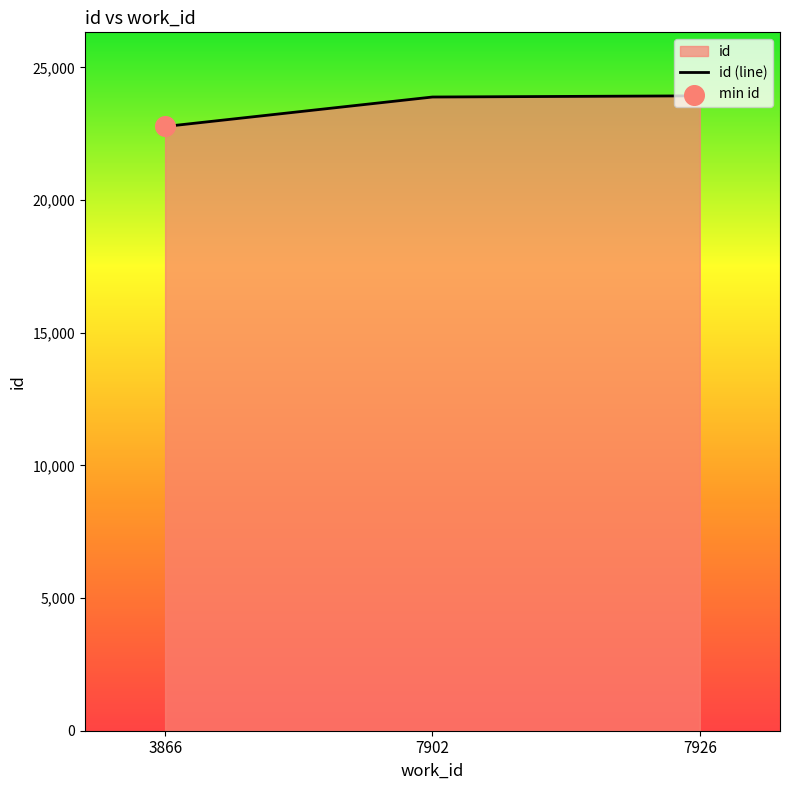

What is the change in value from 3866 to 7926?

+1156